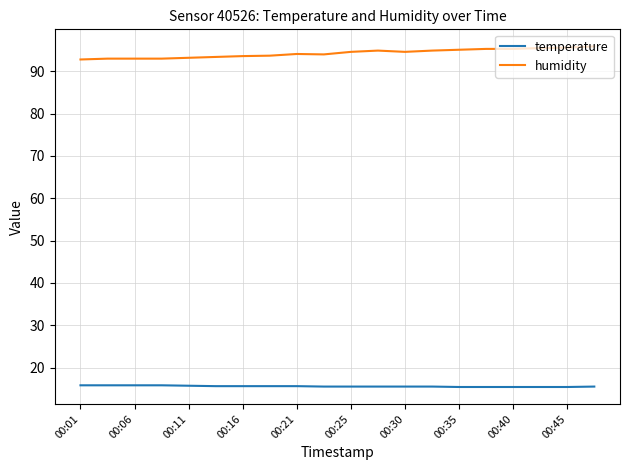

What is the maximum value shown in the chart?

95.9